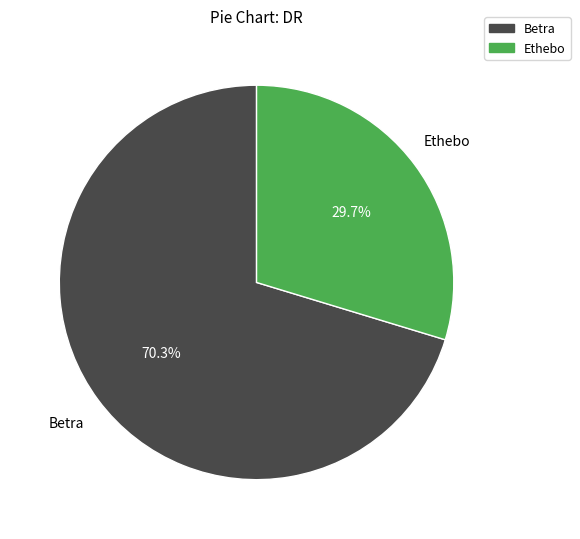

Which category has the biggest portion of the pie?

Betra